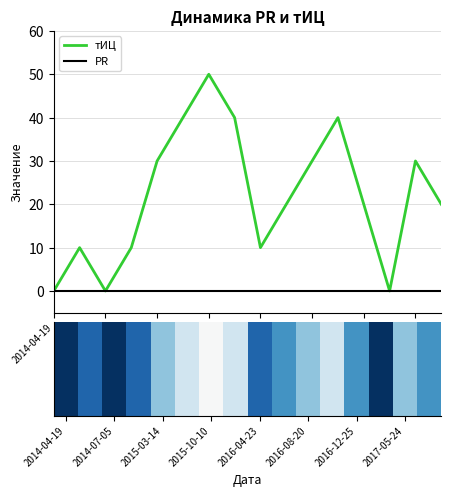

Is the value of PR at 2016-08-20 greater than the value of тИЦ at 2016-04-23?

No